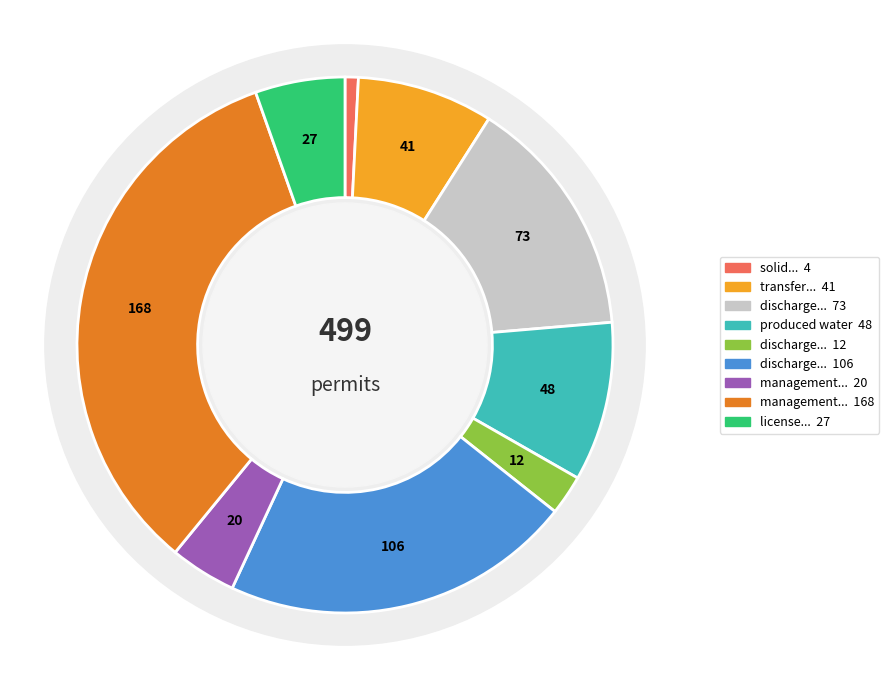

How many slices are in this pie chart?

9